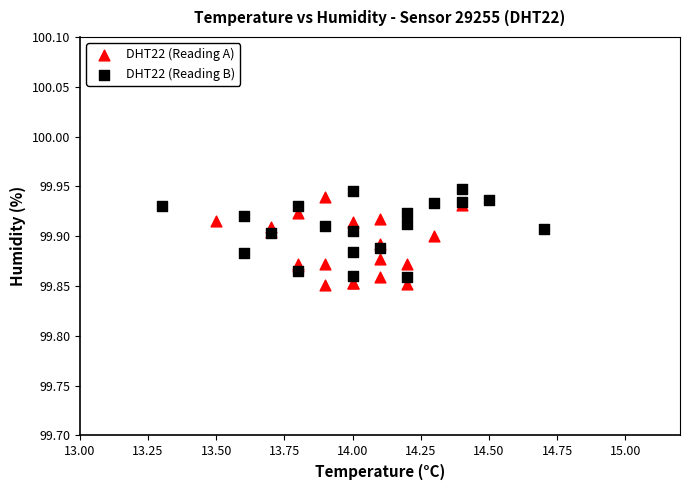

What are all the series names shown in the legend?

DHT22 (Reading A), DHT22 (Reading B)